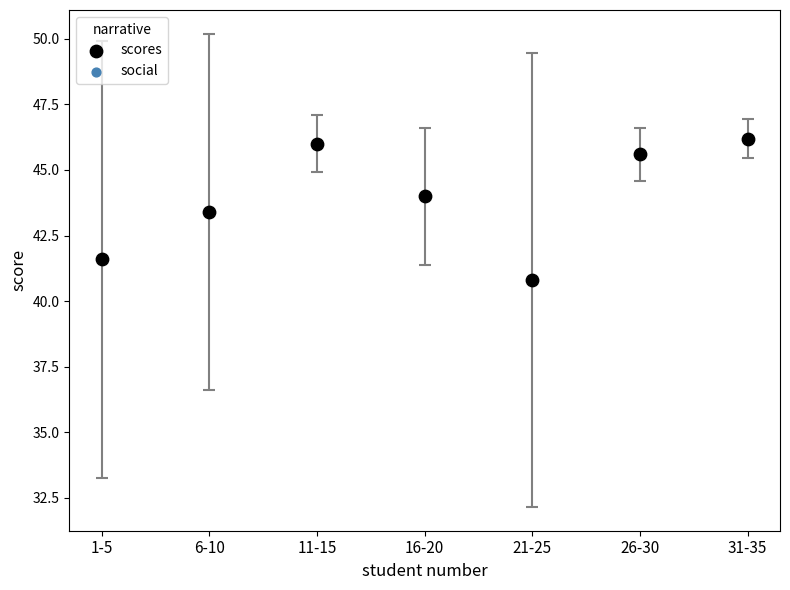

What is the average Y value?

43.9